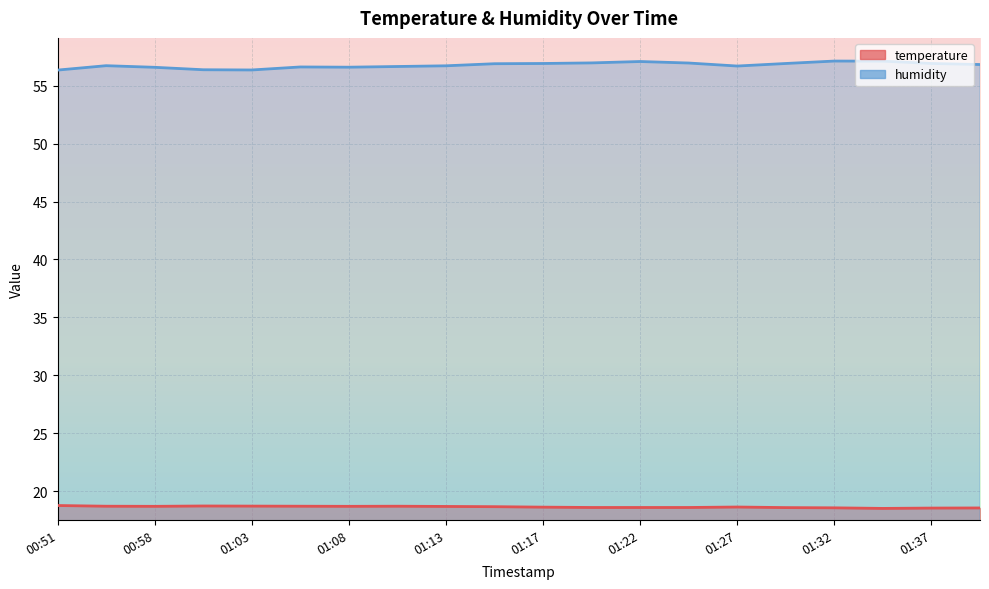

What is the difference between the maximum and minimum values in the humidity series?

0.8